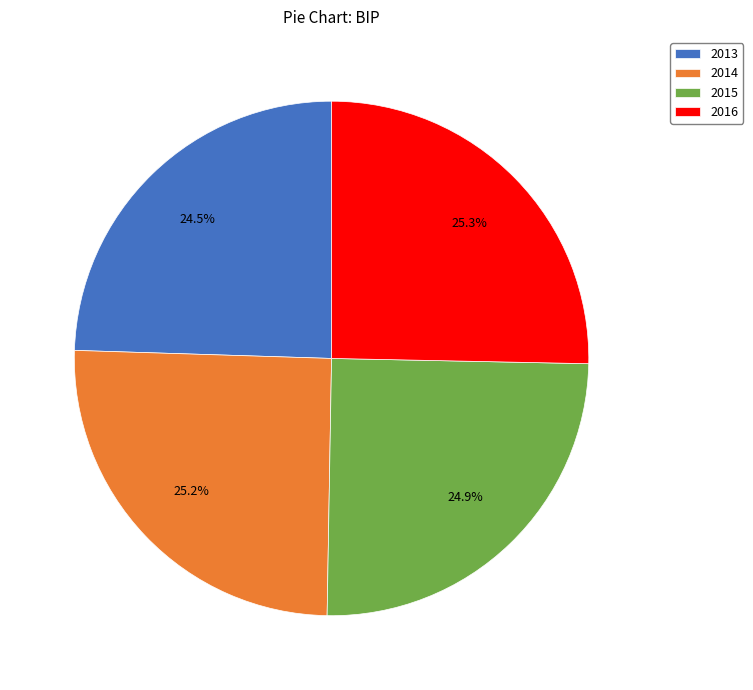

What portion of the pie excludes 2016?

74.7%